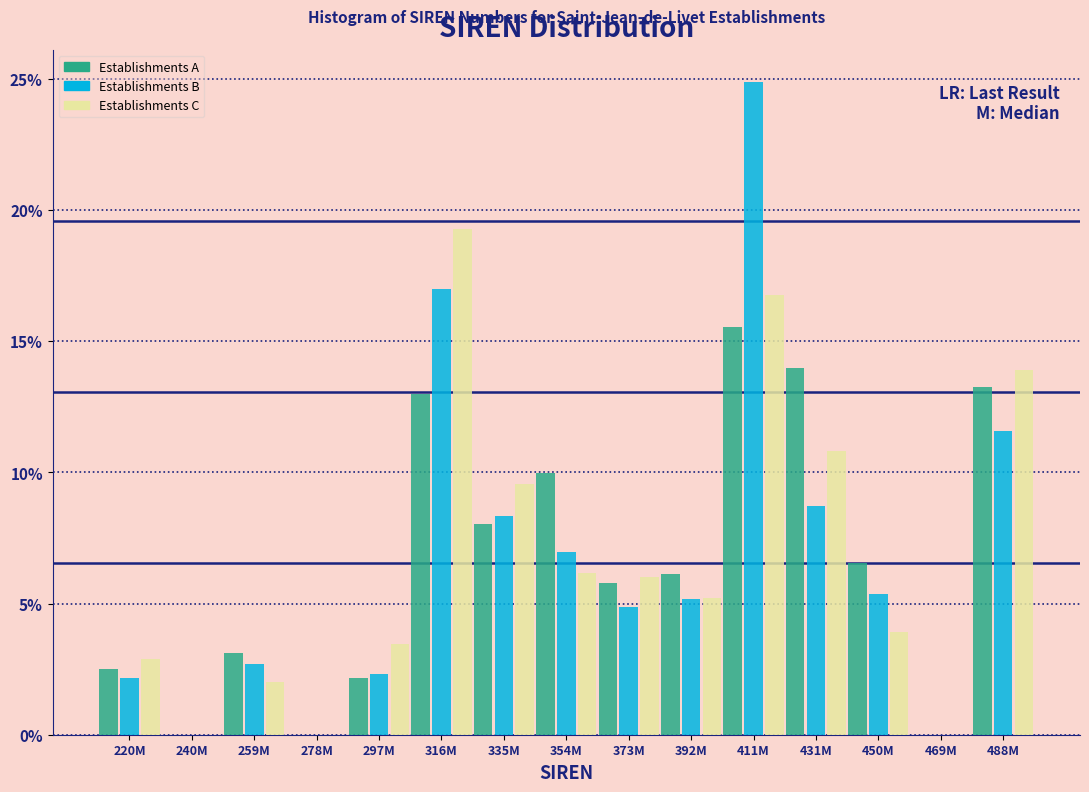

The Establishments C series shows 2.0 at 335M. True or false?

False